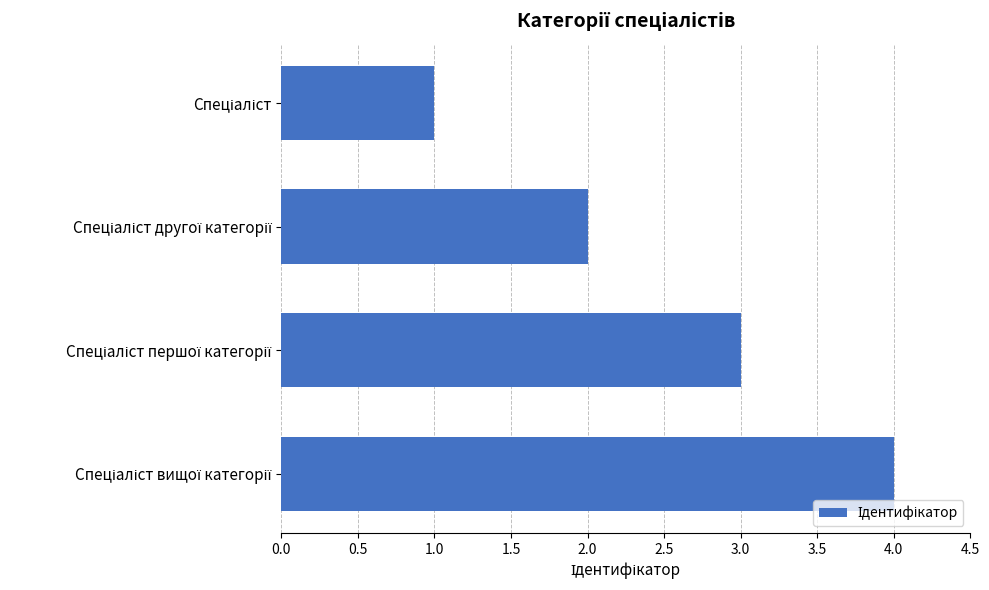

Count the values in the range 2 to 4.

3